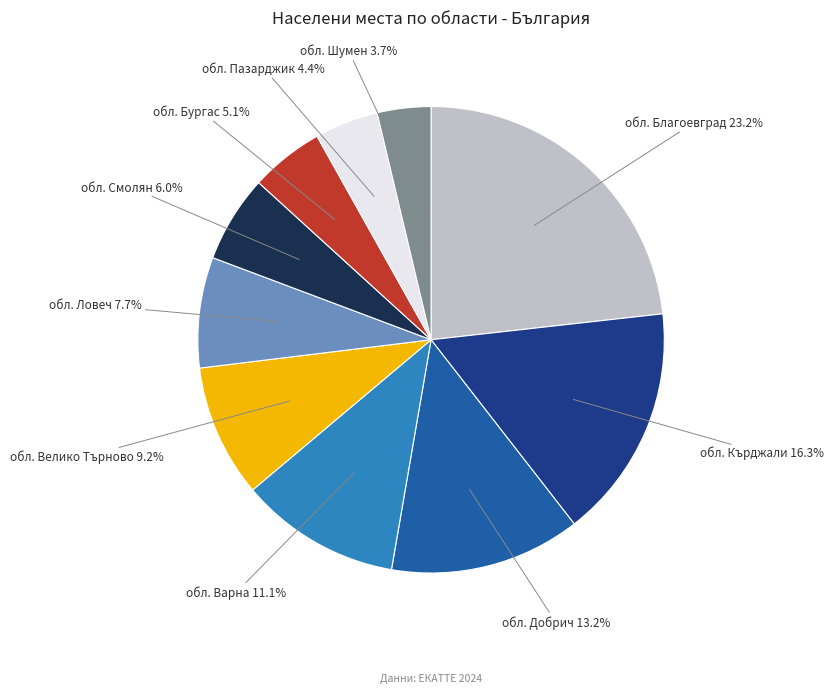

What is the total percentage of обл. Смолян and обл. Велико Търново?

15.2%